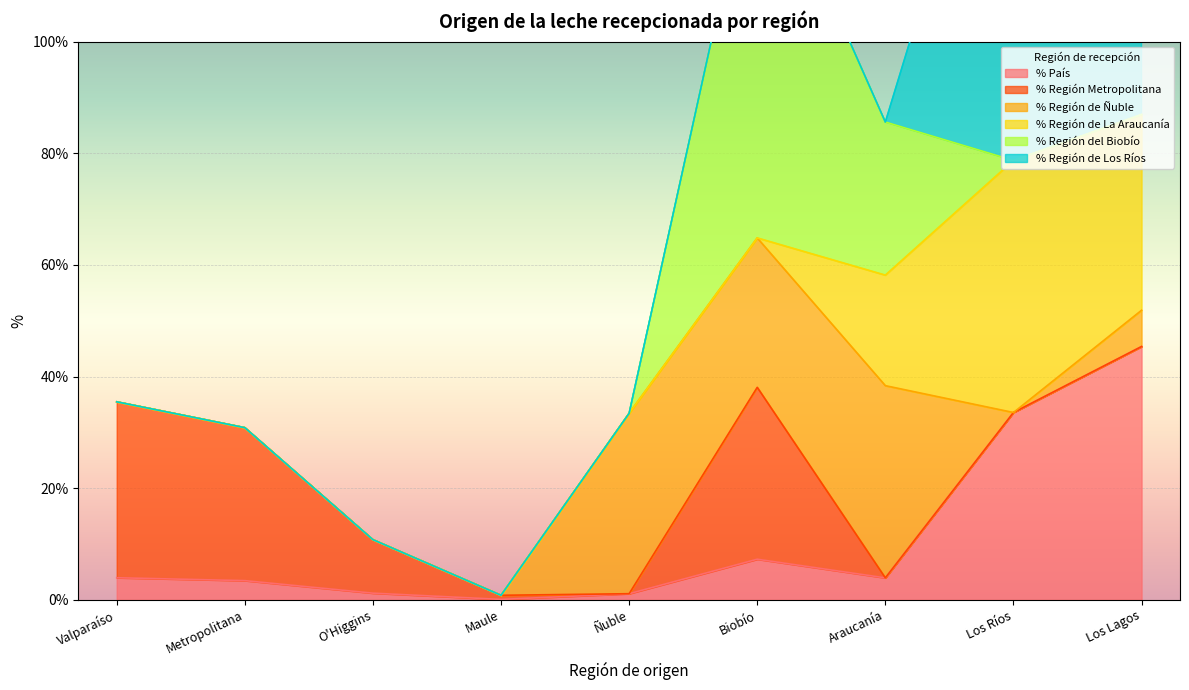

Reading left to right, extract all data points from this chart.

% País: Valparaíso=4.0	Metropolitana=3.5	O'Higgins=1.2	Maule=0.1	Ñuble=1.1	Biobío=7.3	Araucanía=3.9	Los Ríos=33.6	Los Lagos=45.4
% Región Metropolitana: Valparaíso=31.5	Metropolitana=27.4	O'Higgins=9.6	Maule=0.7	Ñuble=0.0	Biobío=30.8	Araucanía=0.0	Los Ríos=0.0	Los Lagos=0.0
% Región de Ñuble: Valparaíso=0.0	Metropolitana=0.0	O'Higgins=0.0	Maule=0.0	Ñuble=32.3	Biobío=26.8	Araucanía=34.4	Los Ríos=0.0	Los Lagos=6.5
% Región de La Araucanía: Valparaíso=0.0	Metropolitana=0.0	O'Higgins=0.0	Maule=0.0	Ñuble=0.0	Biobío=0.0	Araucanía=19.8	Los Ríos=45.1	Los Lagos=35.1
% Región del Biobío: Valparaíso=0.0	Metropolitana=0.0	O'Higgins=0.0	Maule=0.0	Ñuble=0.0	Biobío=72.6	Araucanía=27.4	Los Ríos=0.0	Los Lagos=0.0
% Región de Los Ríos: Valparaíso=0.0	Metropolitana=0.0	O'Higgins=0.0	Maule=0.0	Ñuble=0.0	Biobío=0.0	Araucanía=0.0	Los Ríos=82.1	Los Lagos=17.9